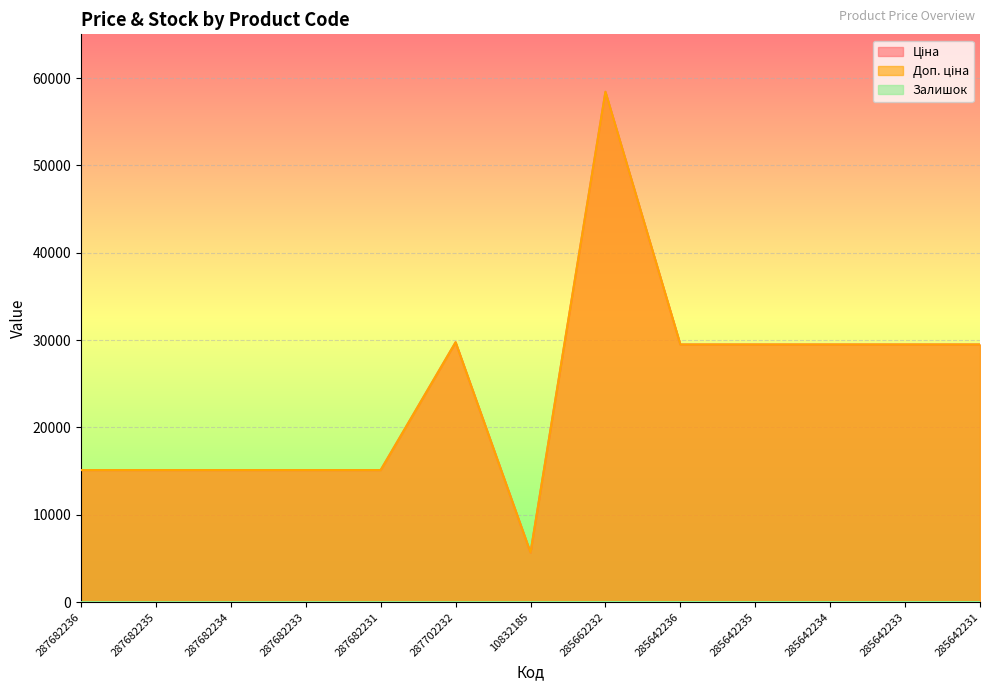

What is the value of the Ціна point at the 7th from the left?

5673.8